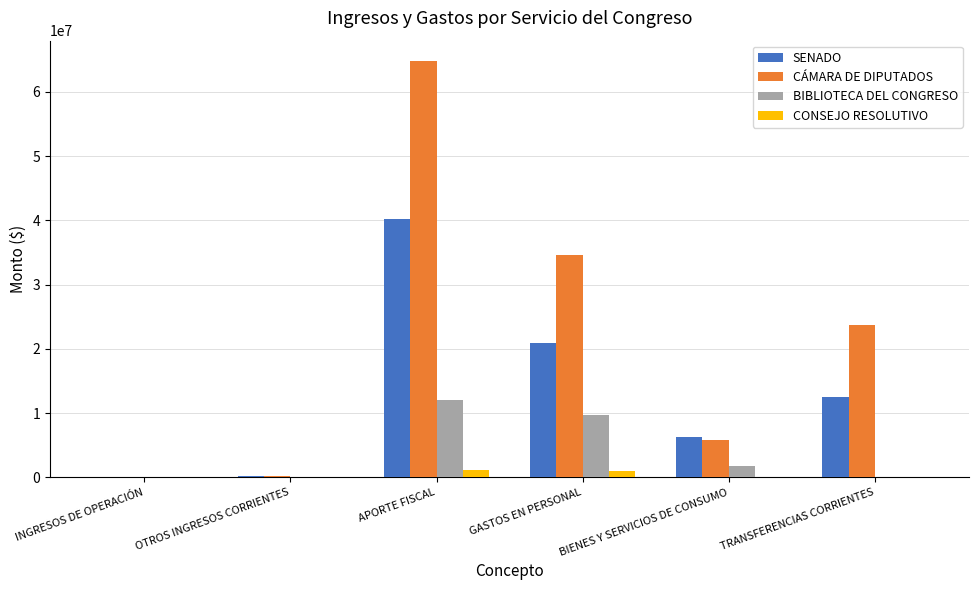

Which series has the largest total across all categories?

CÁMARA DE DIPUTADOS